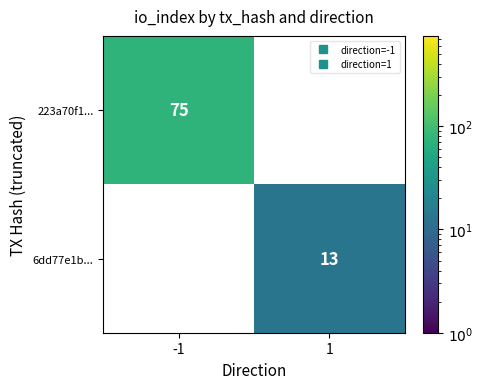

What is the sum of all 6dd77e1b... values?

13